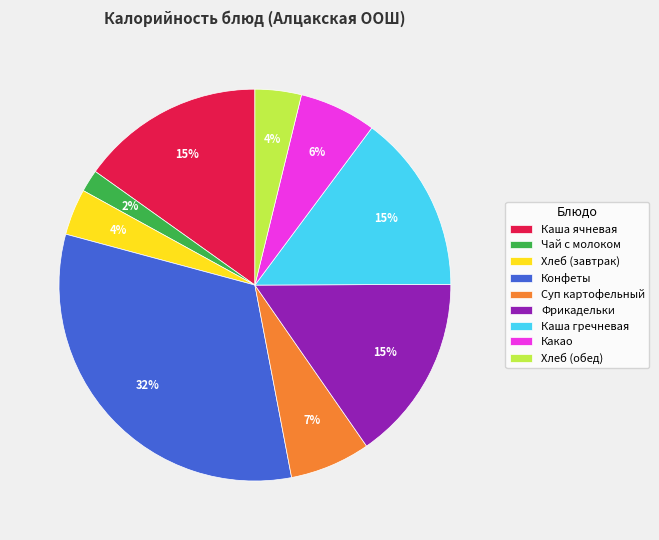

Which slice is the largest?

Конфеты